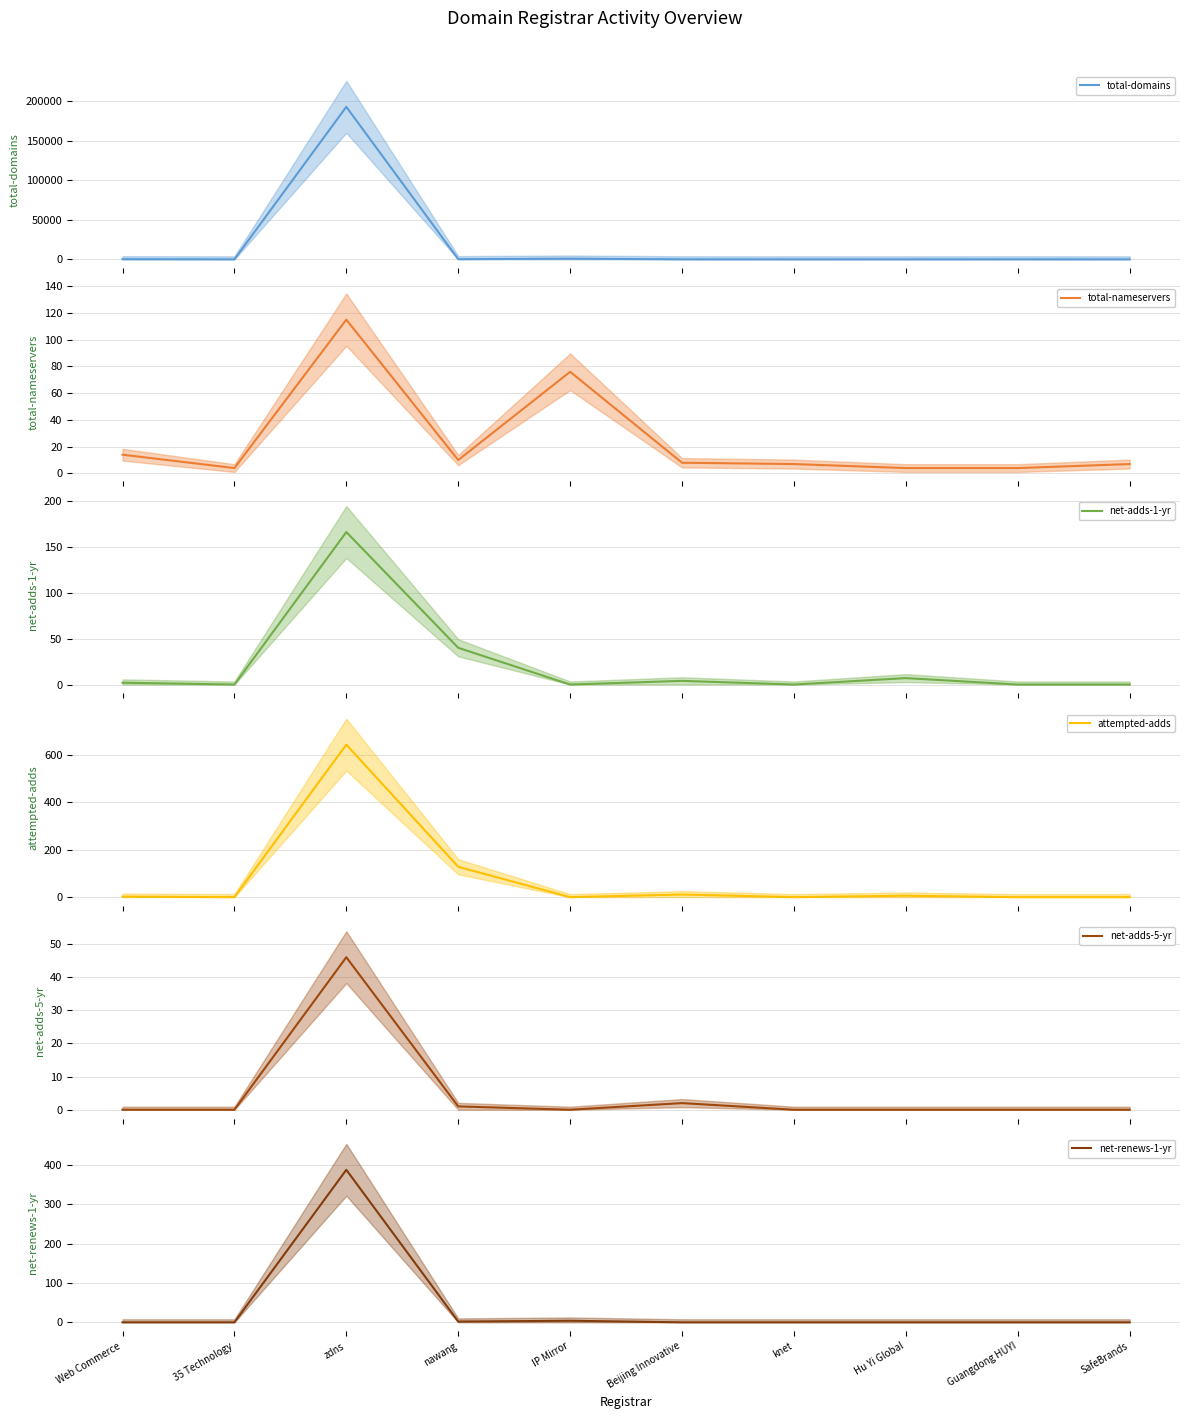

Which series ends up on top after the final intersection of total-nameservers and net-adds-1-yr?

total-nameservers